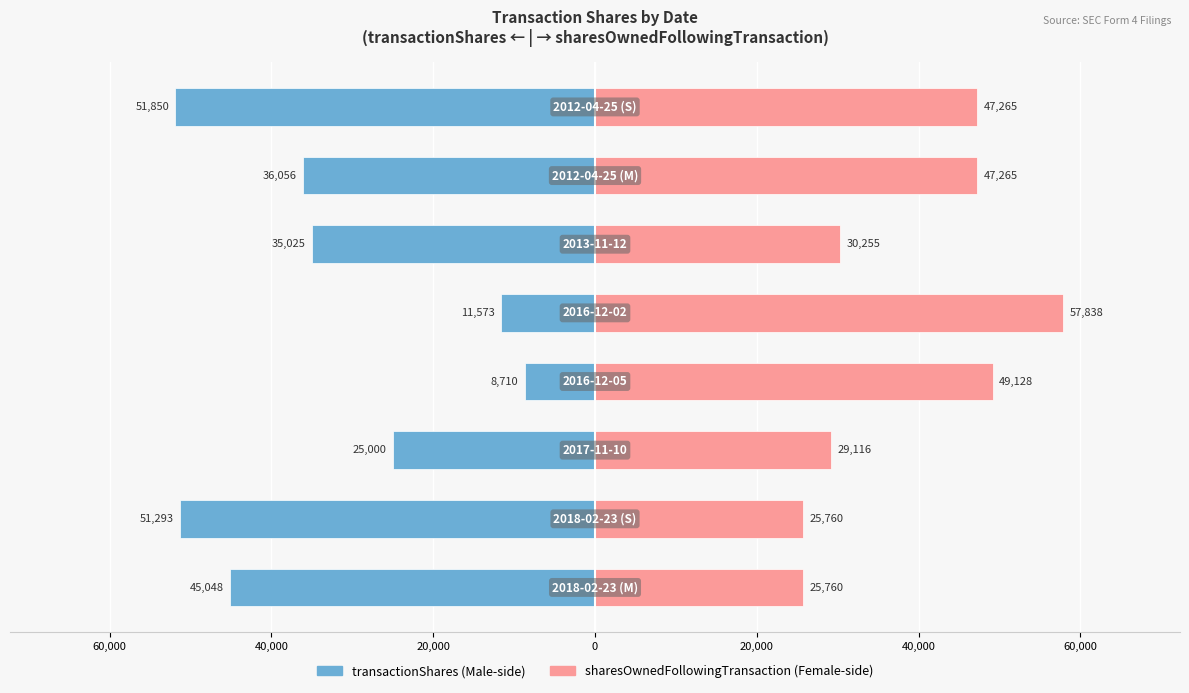

Which series has the largest total across all categories?

sharesOwnedFollowingTransaction